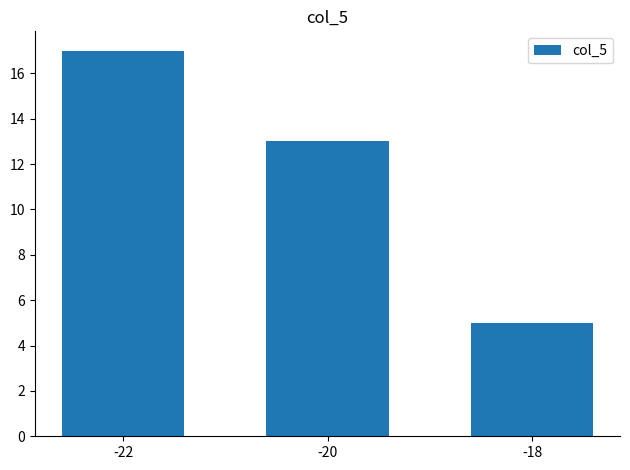

Is it true that the value at -22 is 17?

True